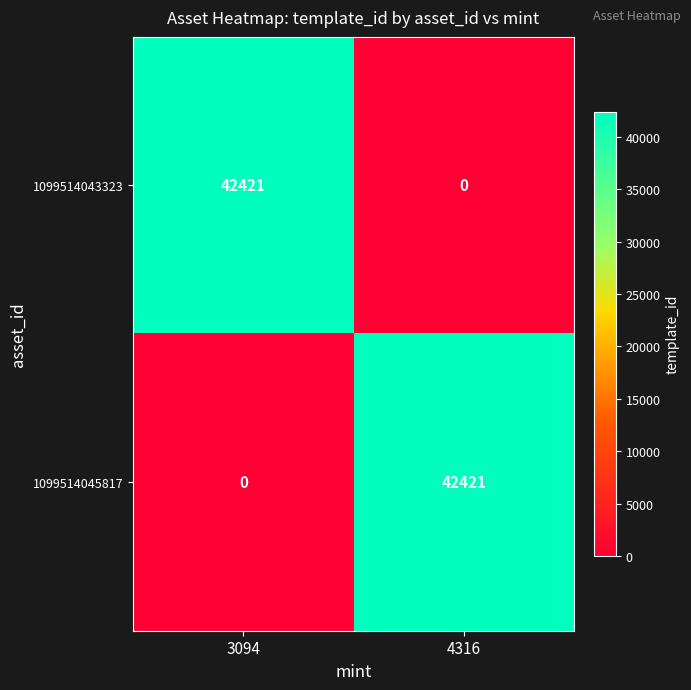

Is the value of 1099514045817 at 3094 greater than the value of 1099514043323 at 3094?

No